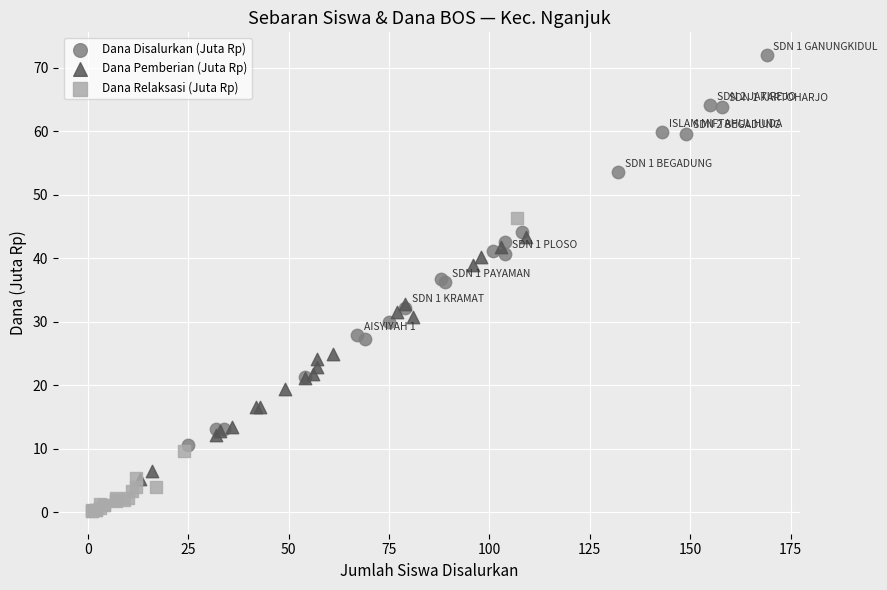

Which series has the widest spread of Y values?

Dana Disalurkan (Juta Rp)